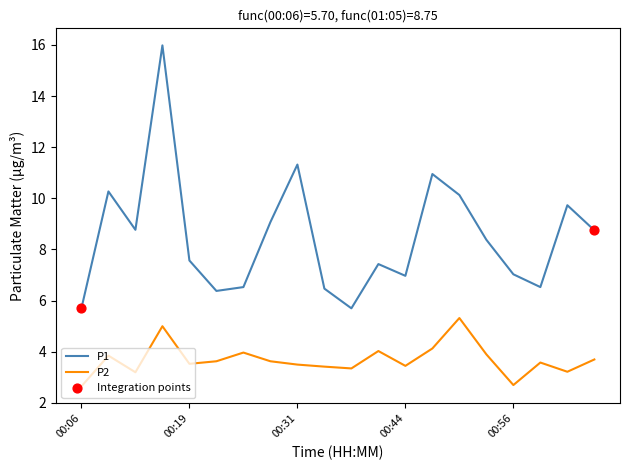

At how many categories does at least one series exceed 8?

10